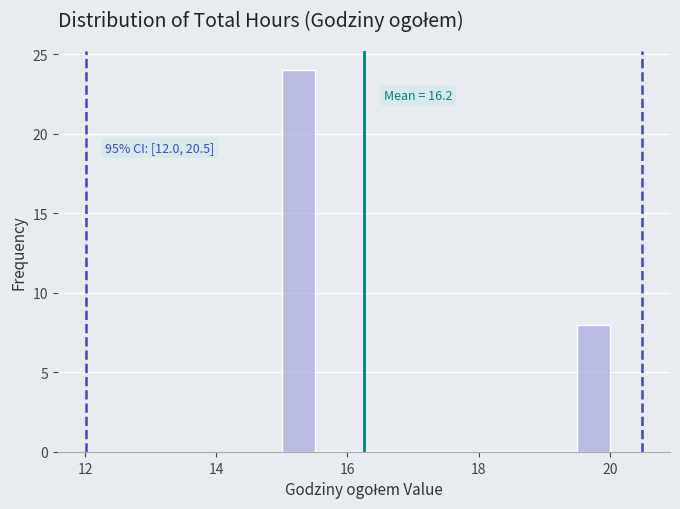

Around what value on the x-axis is the tallest bar? Give the approximate position of its centre, as read against the axis.

15.2